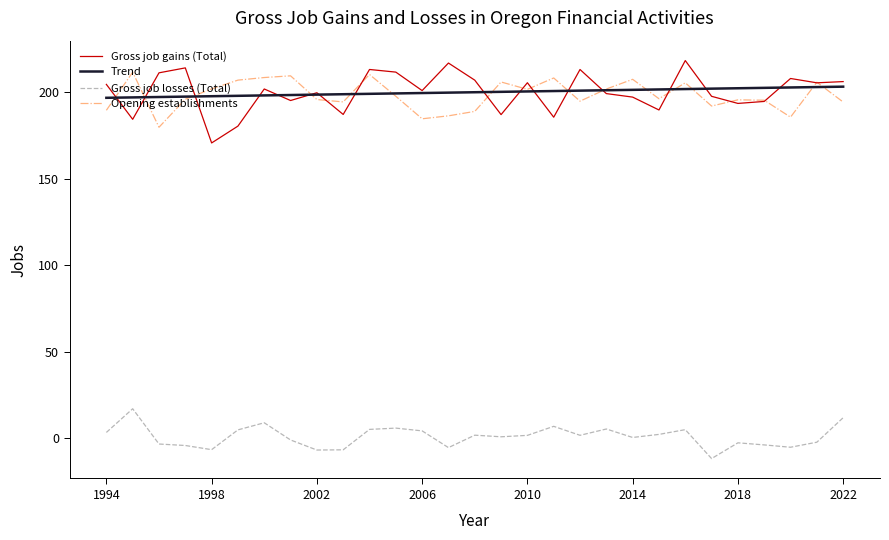

What is the maximum value shown in the chart?

218.3